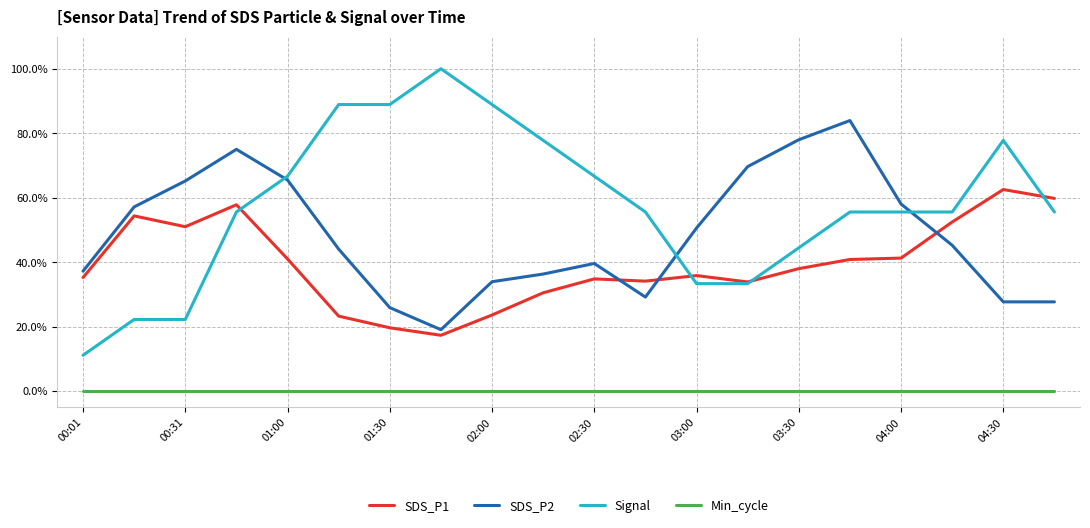

What are all the series names shown in the legend?

SDS_P1, SDS_P2, Signal, Min_cycle